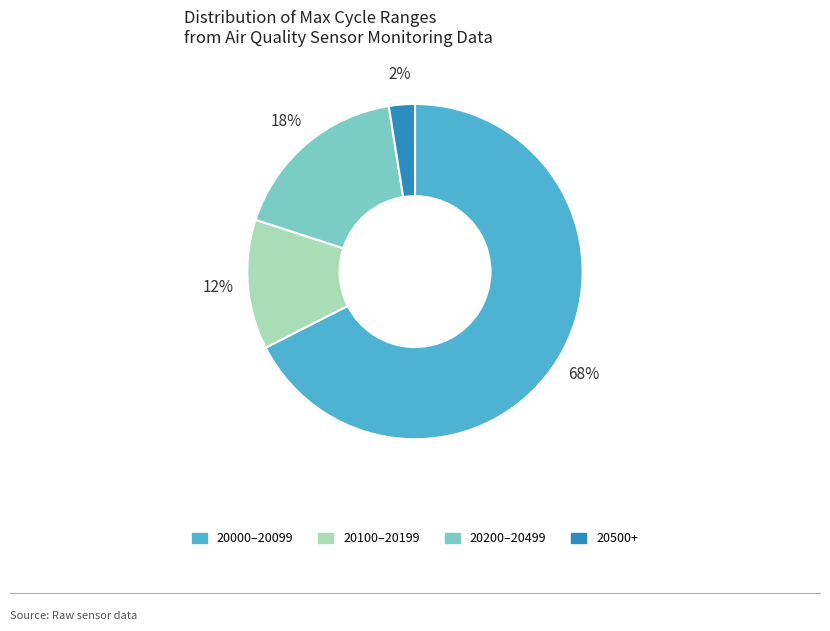

Is there a majority slice in this chart?

Yes